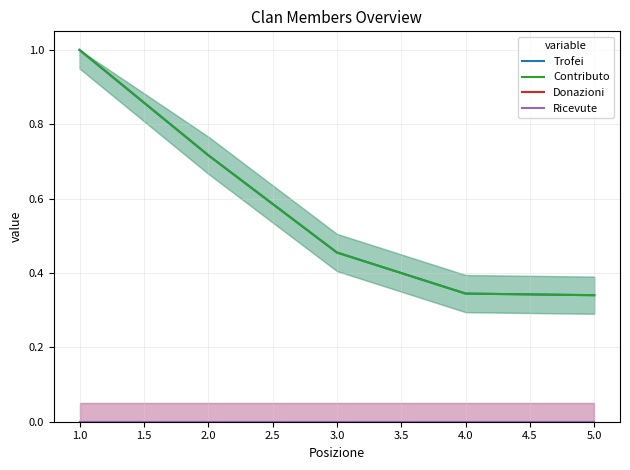

What is the value of the Contributo point at the 3rd from the left?

0.5